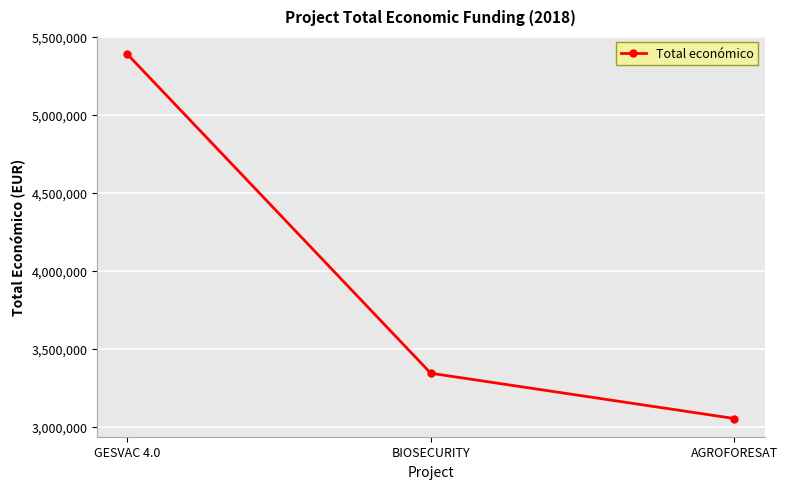

How many series are shown in this chart?

1